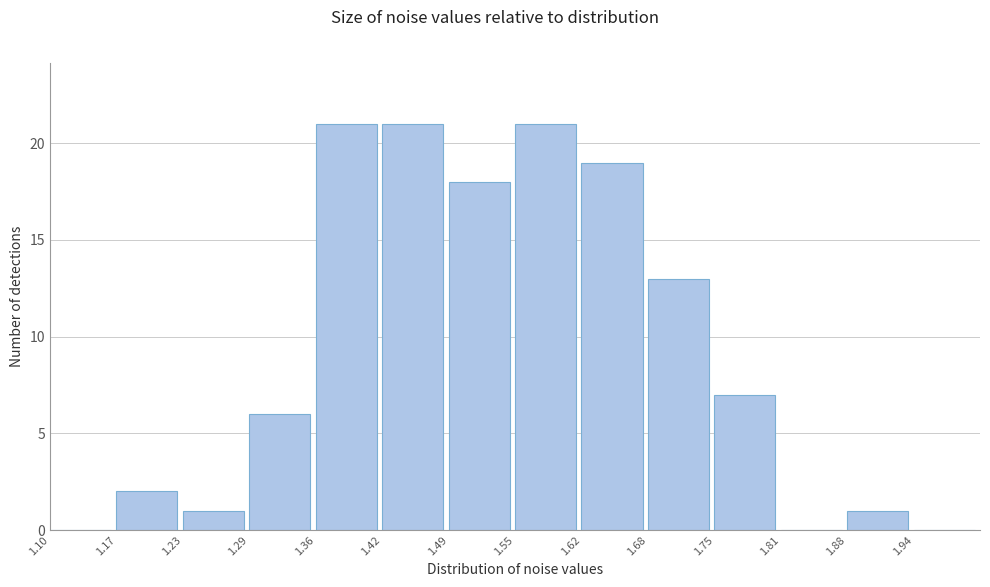

Reading left to right, list every bar in this chart as the range it spans on the x-axis followed by its height. Neither the bar edges nor the heights are printed on the chart, so give them approximately, as read against the axes.

1.100 to 1.165: 0
1.165 to 1.230: 2
1.230 to 1.295: 1
1.295 to 1.360: 6
1.360 to 1.425: 21
1.425 to 1.490: 21
1.490 to 1.555: 18
1.555 to 1.620: 21
1.620 to 1.685: 19
1.685 to 1.750: 13
1.750 to 1.815: 7
1.815 to 1.880: 0
1.880 to 1.945: 1
1.945 to 2.010: 0